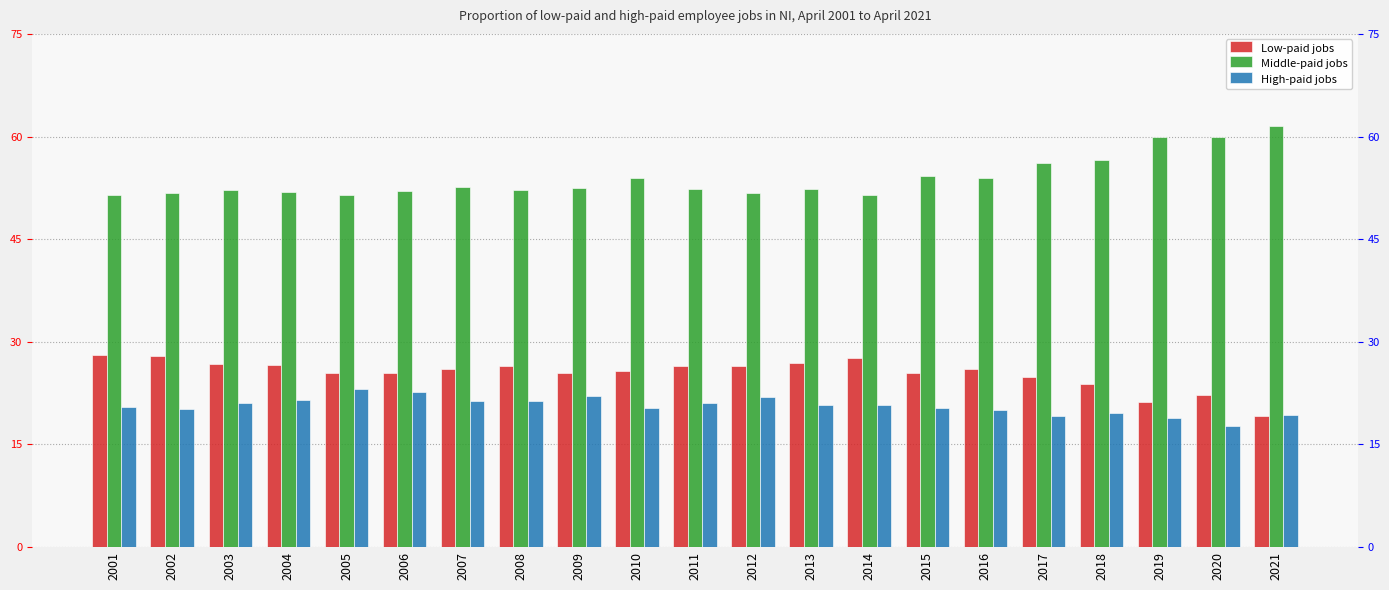

Reading left to right, what are all the values shown in this chart?

Low-paid jobs: 28.1	28.0	26.8	26.6	25.4	25.4	26.1	26.4	25.4	25.7	26.5	26.4	26.9	27.7	25.5	26.0	24.8	23.9	21.2	22.3	19.1
Middle-paid jobs: 51.4	51.8	52.2	51.9	51.5	52.0	52.6	52.2	52.5	54.0	52.4	51.7	52.3	51.5	54.2	53.9	56.1	56.5	60.0	60.0	61.6
High-paid jobs: 20.5	20.2	21.0	21.5	23.1	22.6	21.3	21.4	22.1	20.3	21.1	21.9	20.8	20.8	20.3	20.1	19.1	19.6	18.8	17.7	19.3